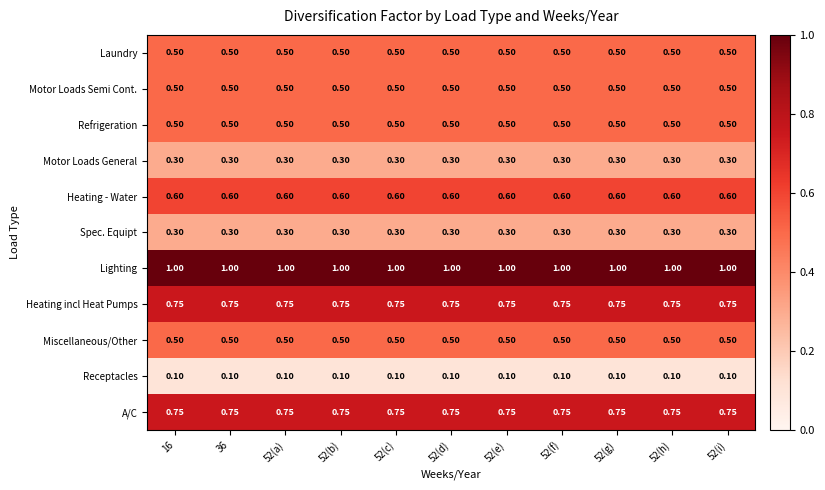

Is the value of Motor Loads General at 52(e) greater than the value of Refrigeration at 52(a)?

No